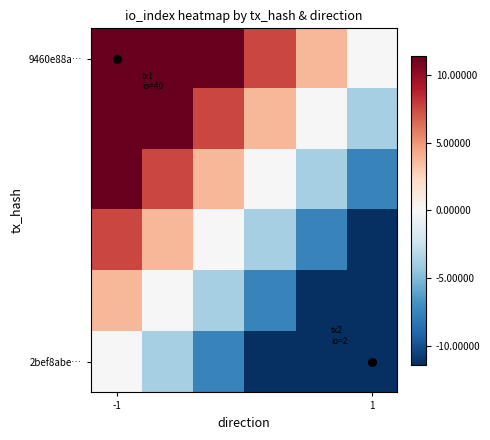

How many data points does each series have?

6